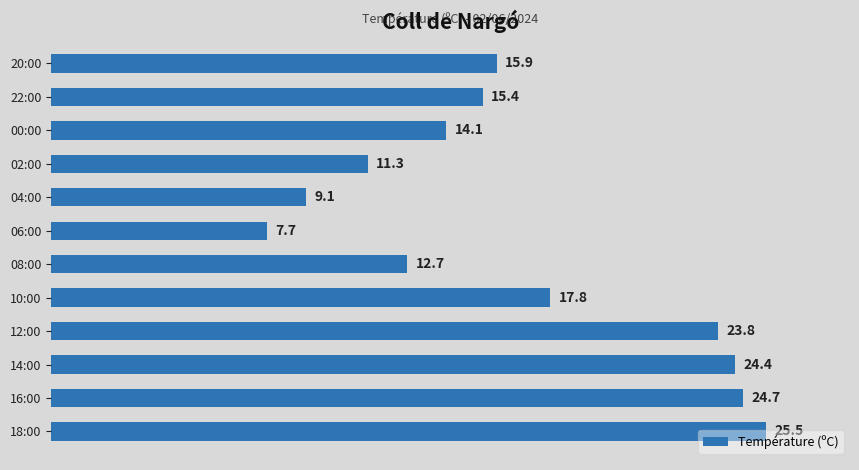

What is the ratio of the value at 22:00 to the value at 08:00?

1.2